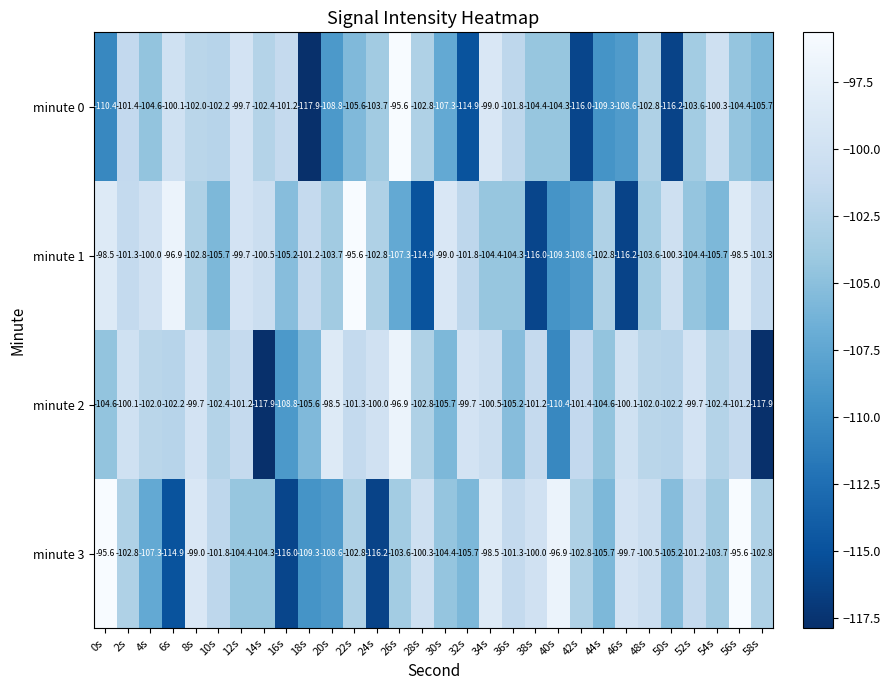

Where is minute 1 nearest to the value -105?

16s